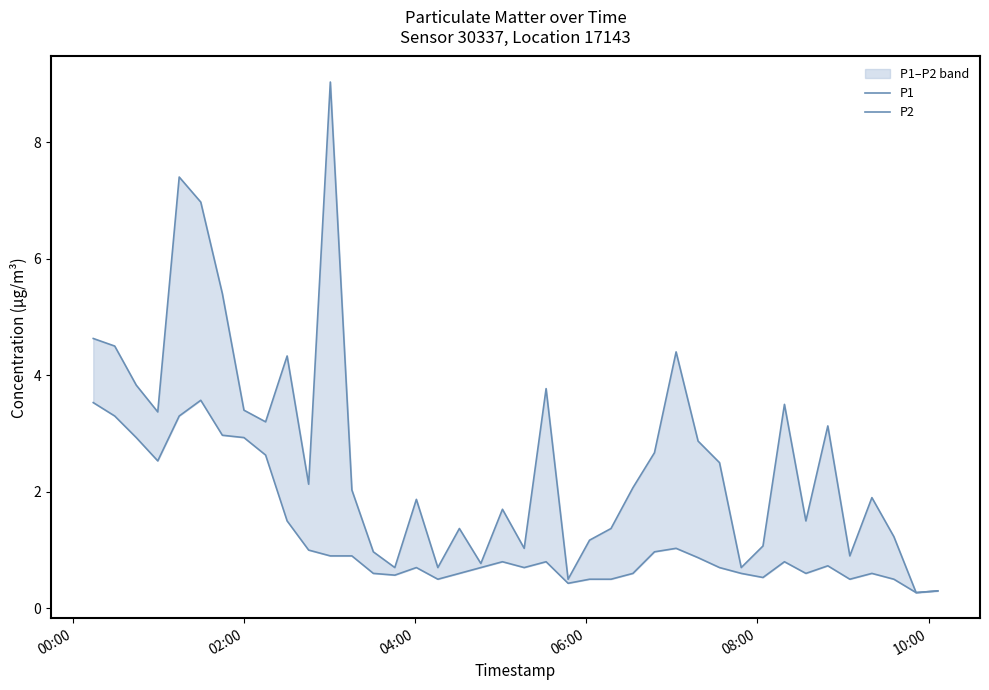

Is the value of P2 at 31 greater than the value of P1 at 35?

No